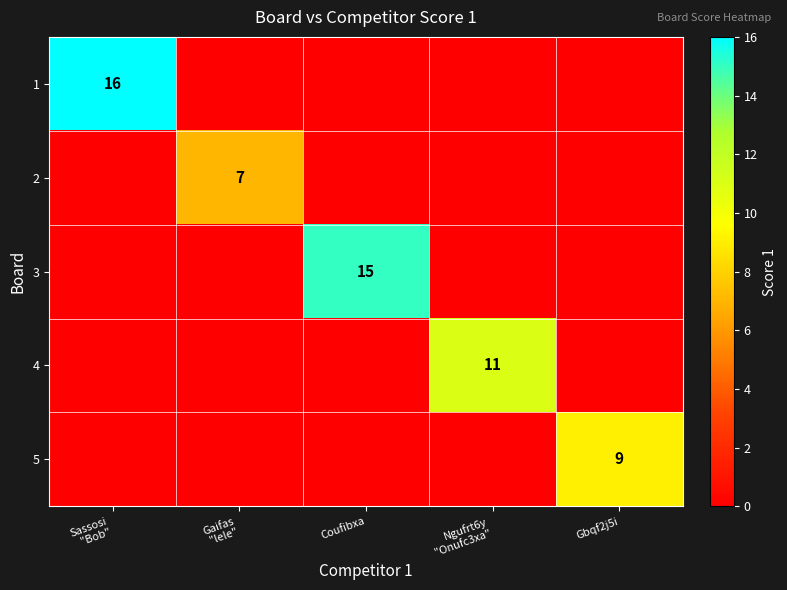

Between Gaifas
"lele" and Gbqf2j5i, which is larger?

Gaifas
"lele"